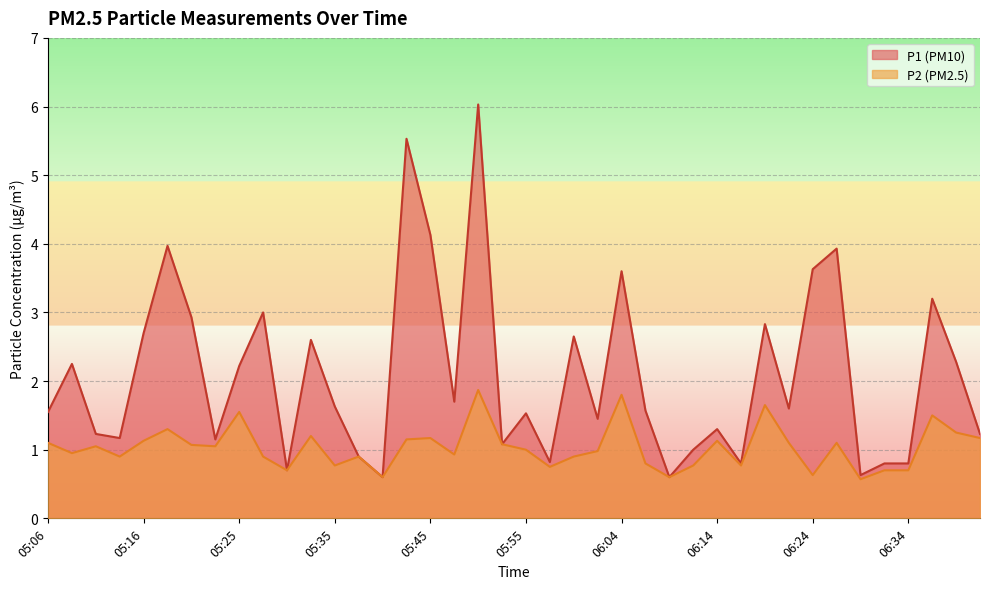

How many lines are shown in the chart?

2